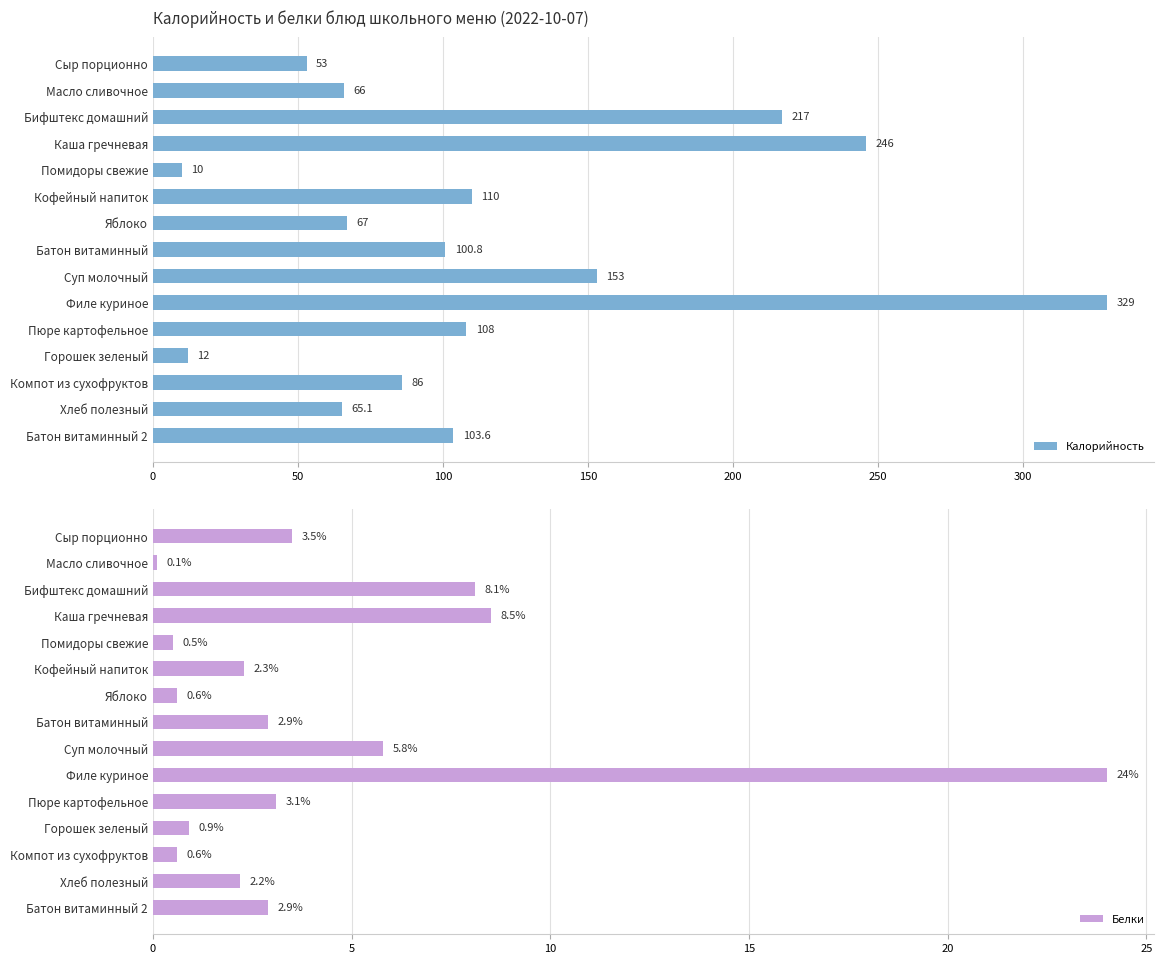

What are all the series names shown in the legend?

Калорийность, Белки